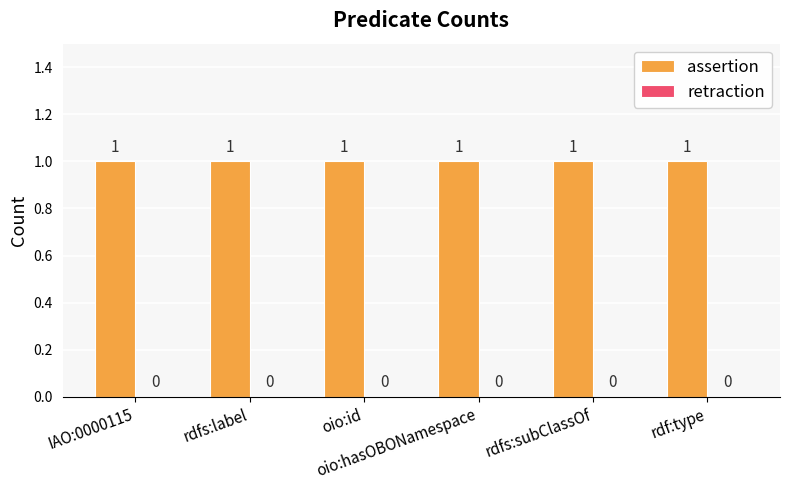

How many categories are shown in the chart?

6